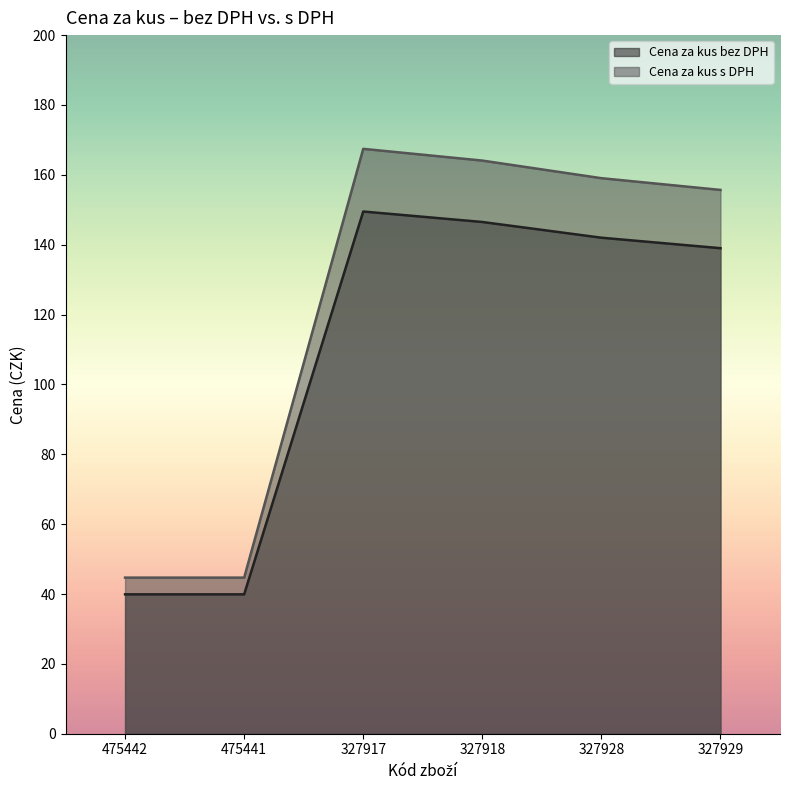

The Cena za kus s DPH series shows 239.4 at 327918. True or false?

False